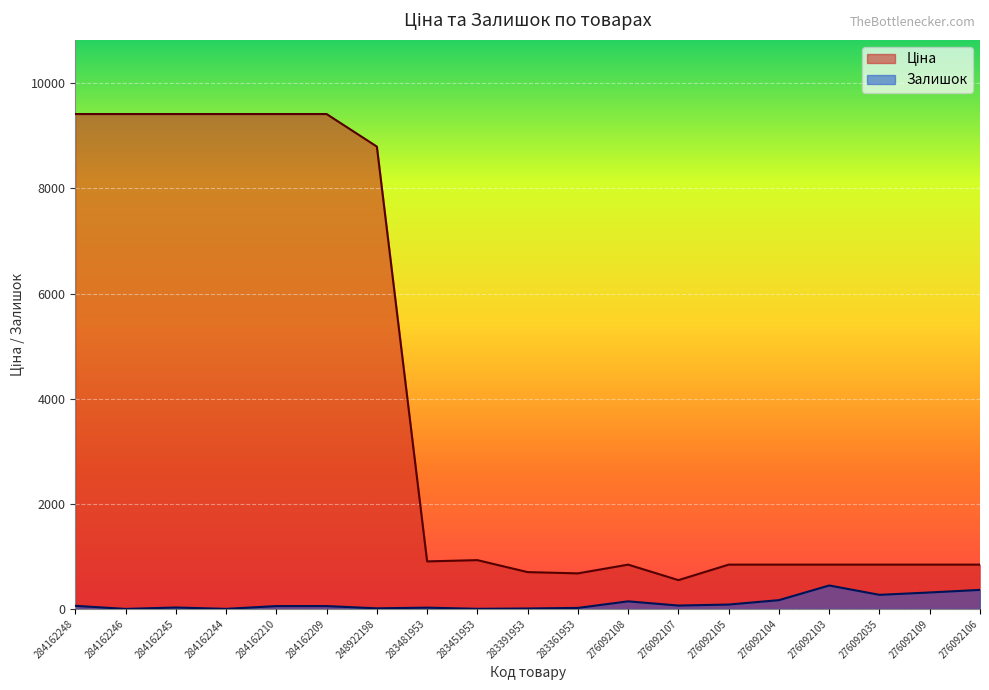

Read the Ціна value at 276092109.

842.8